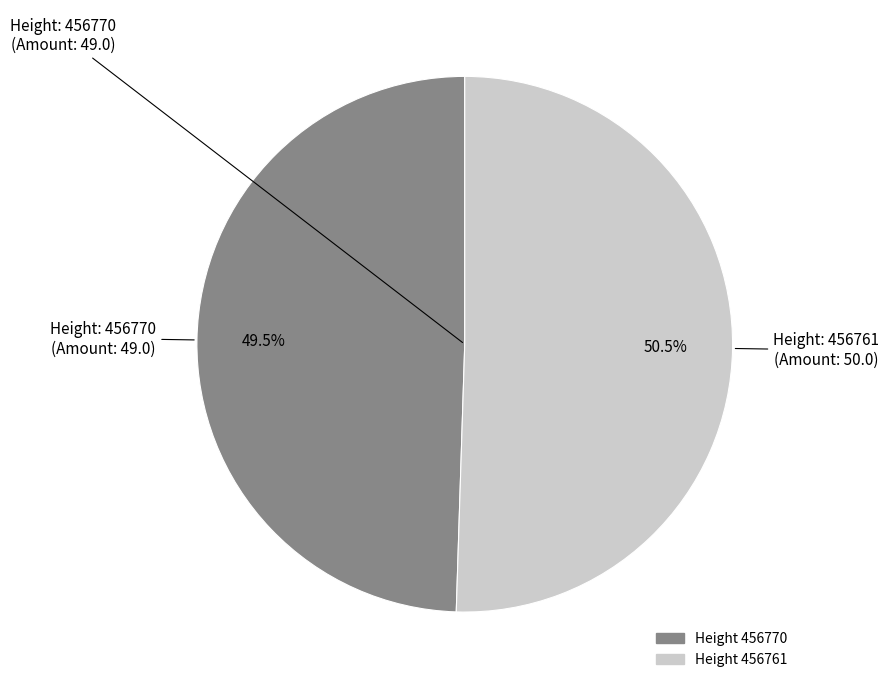

Does any single category account for the majority?

Yes